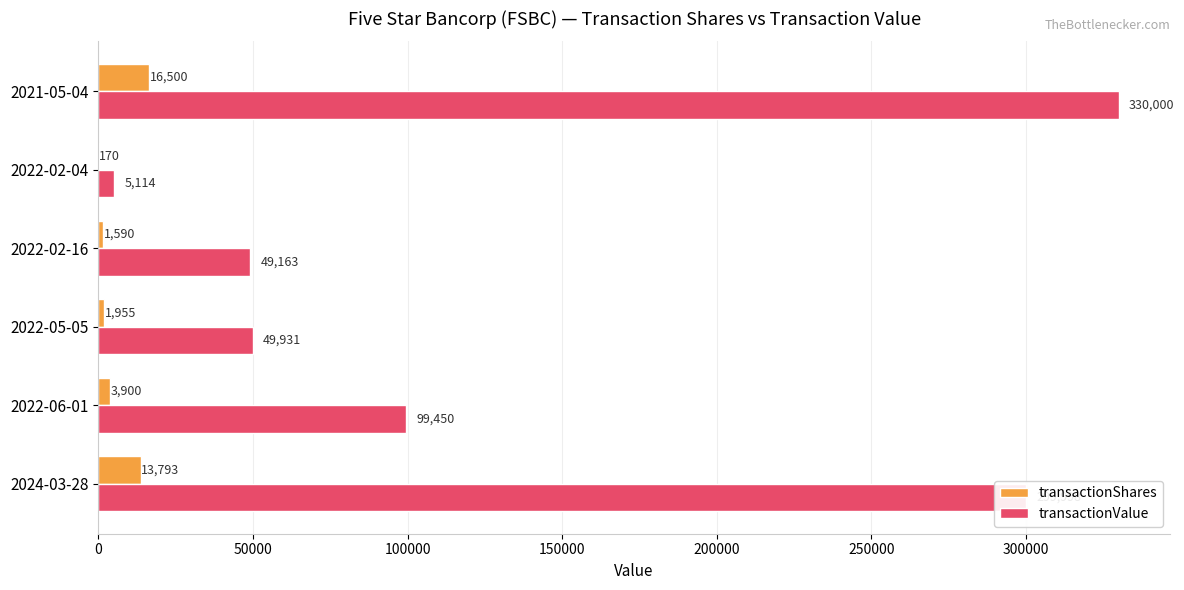

Which category has the highest value across all series?

2021-05-04